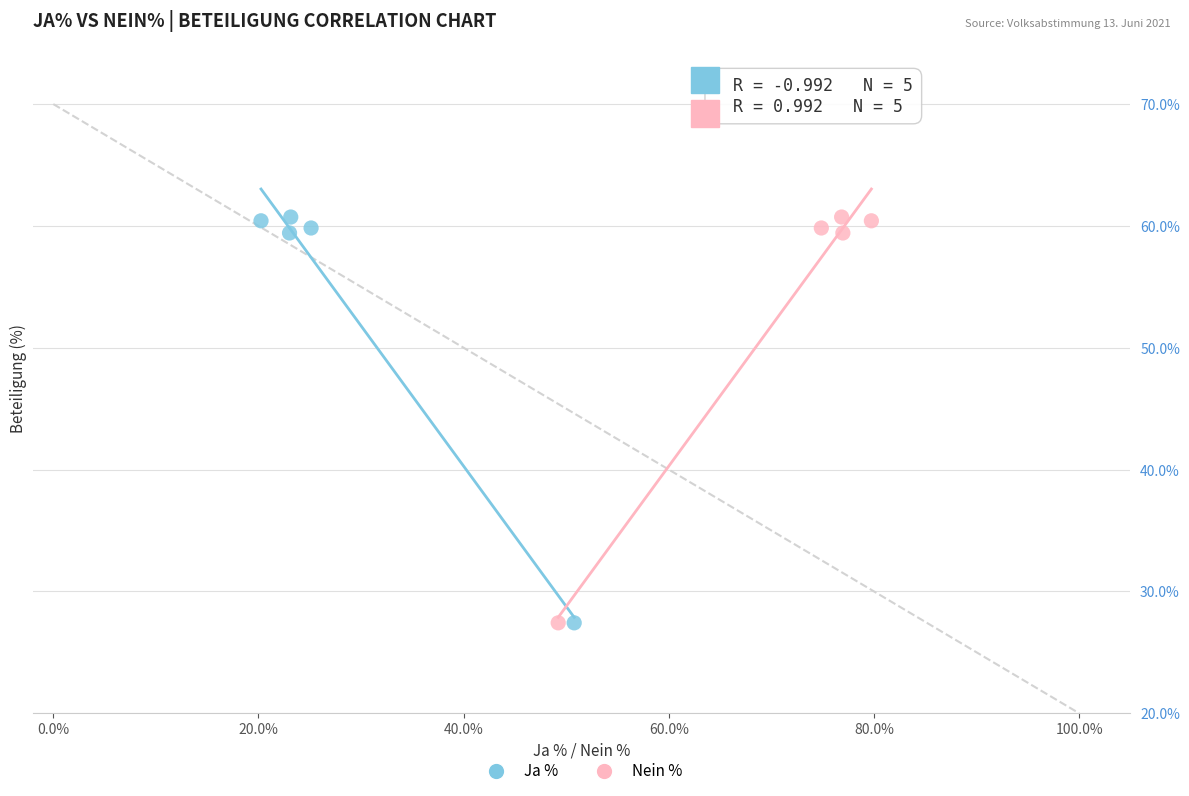

What are all the series names shown in the legend?

Ja %, Nein %